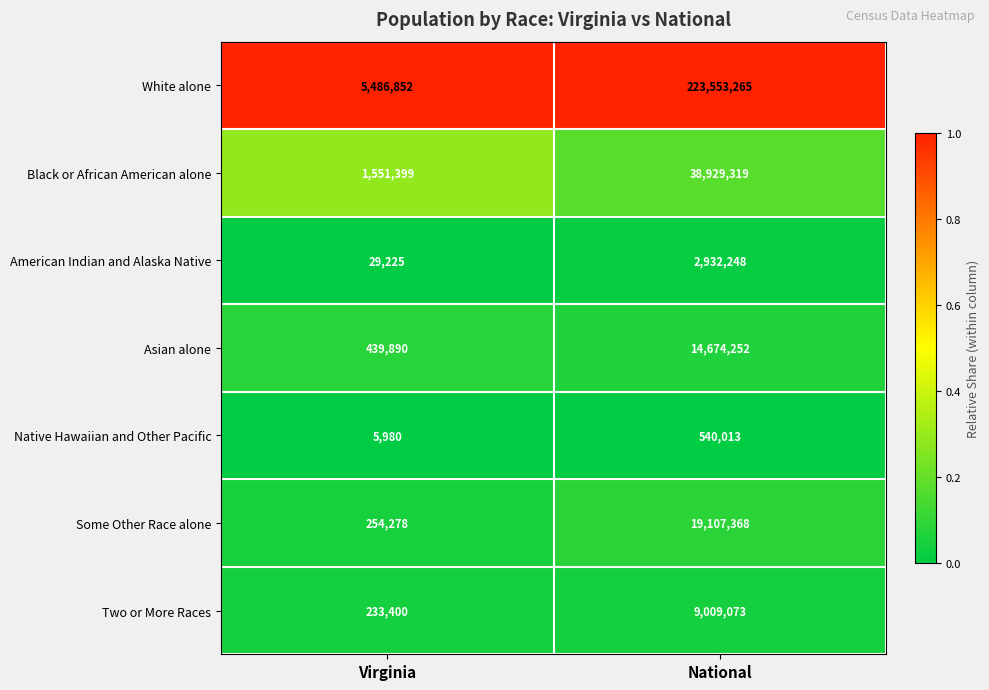

Is it true that Black or African American alone equals 2622267 at Virginia?

False